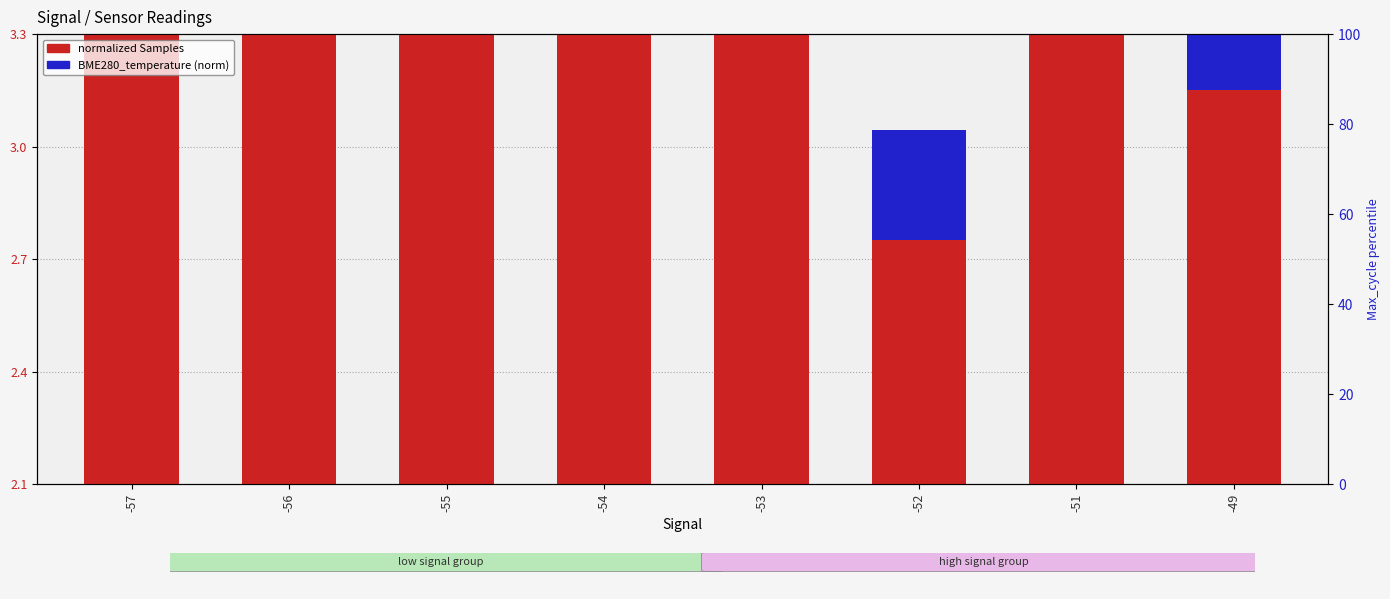

List the labels in order of normalized Samples value, largest first.

-51, -55, -53, -56, -57, -54, -49, -52